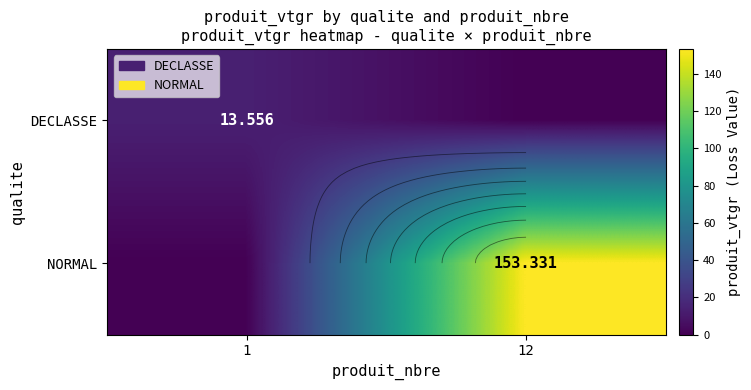

Between 1 and 12, which is larger?

1